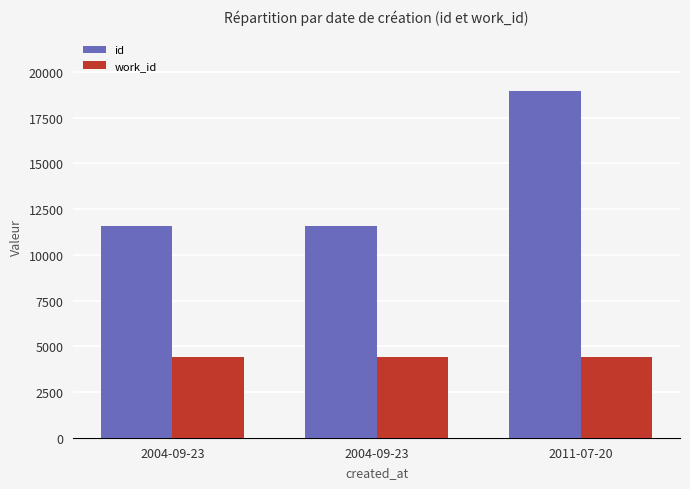

What is the label of the 1st bar from the right?

2011-07-20